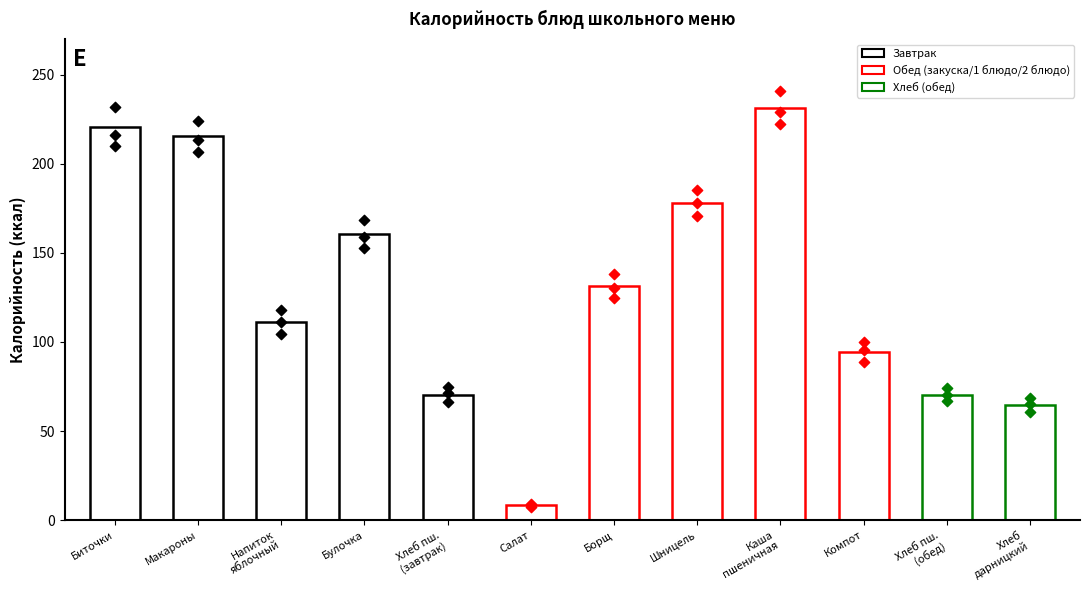

Which has a higher value, Салат or Компот?

Компот